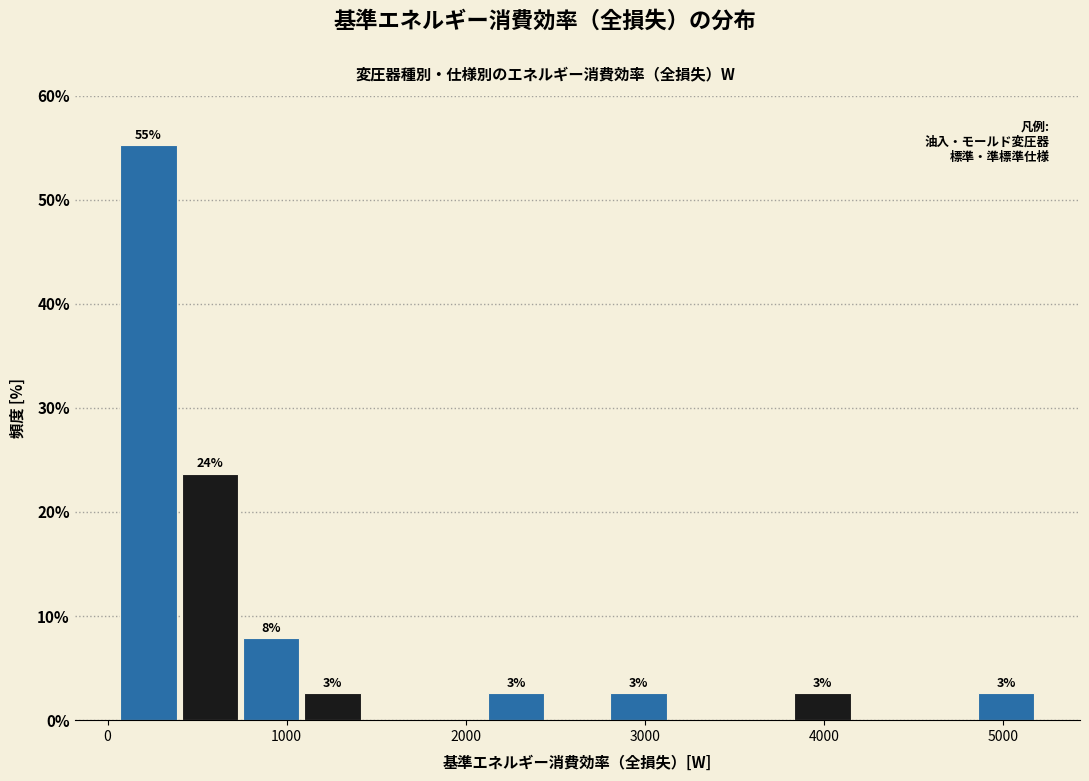

Around what value on the x-axis is the tallest bar? Give the approximate position of its centre, as read against the axis.

200